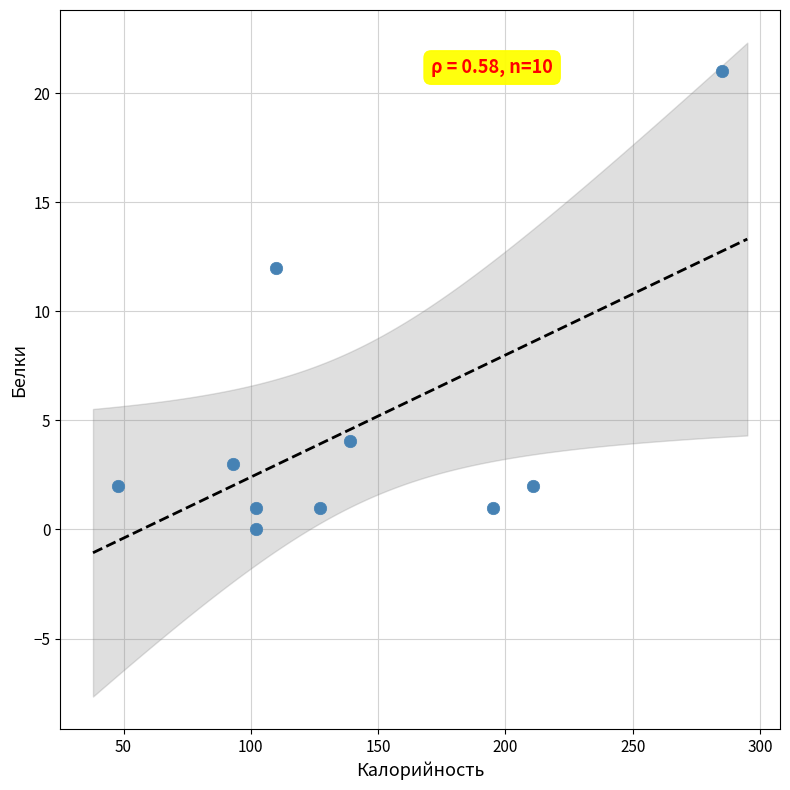

What is the average Y value?

4.7